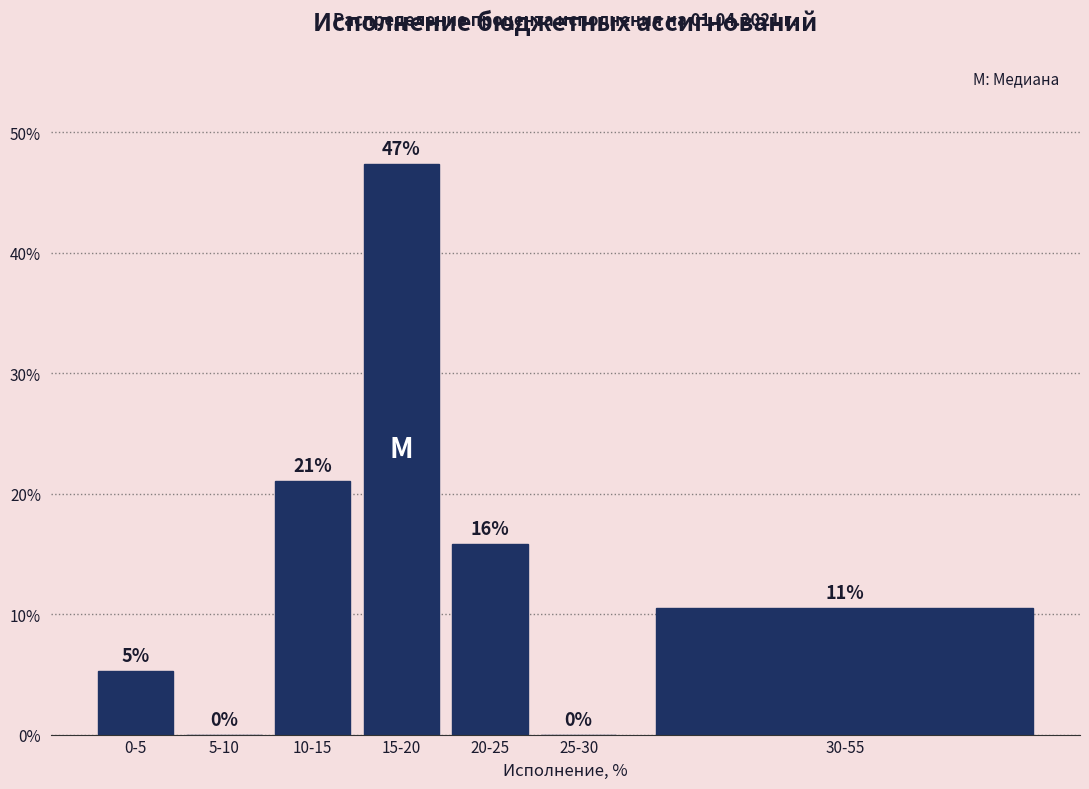

Are the bars horizontal?

No